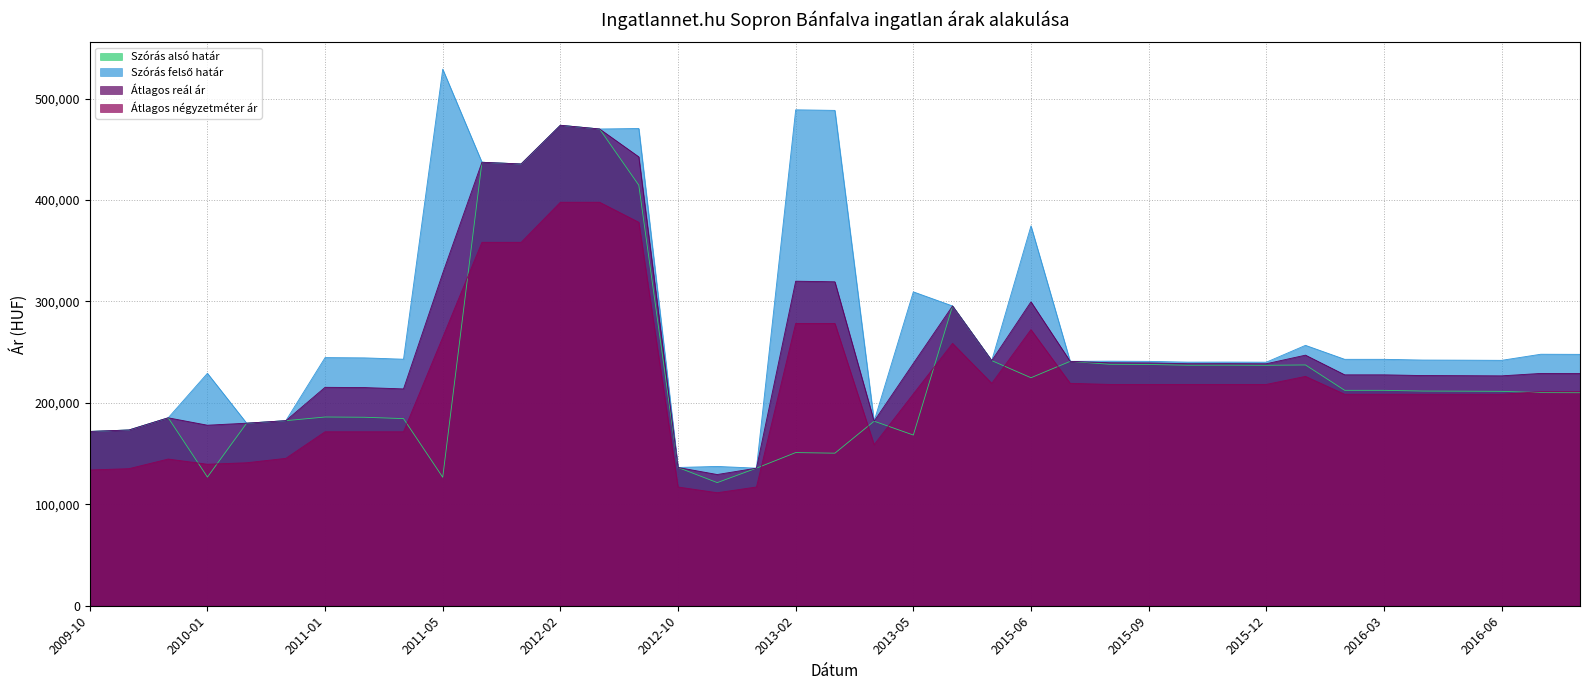

Is the value of Szórás felső határ at 2011-01 greater than the value of Átlagos reál ár at 2010-02?

Yes